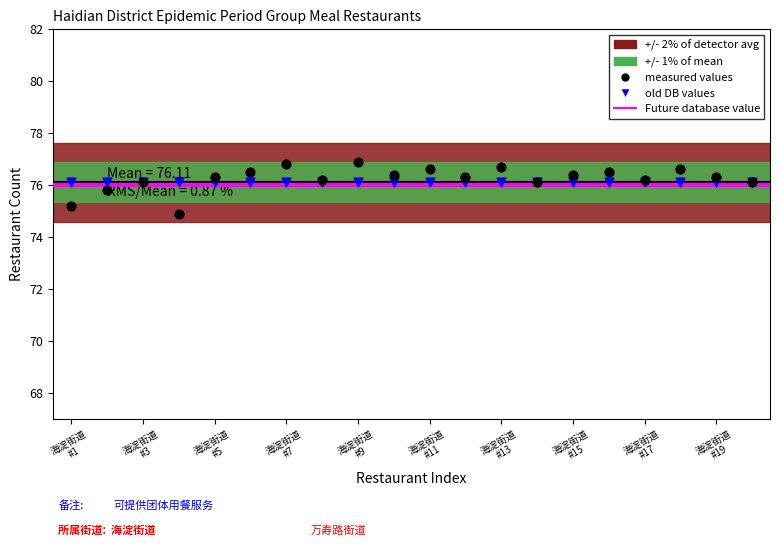

Which series reaches the maximum Y coordinate?

measured values